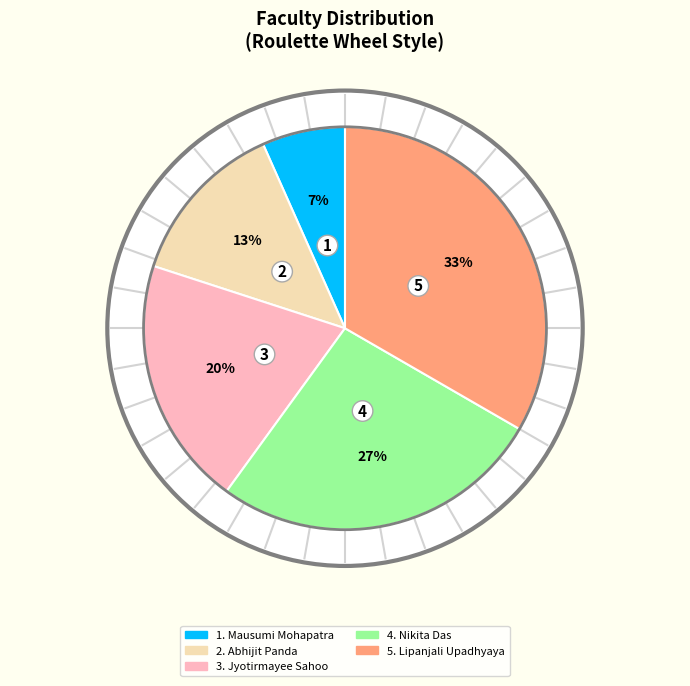

True or false: Abhijit Panda accounts for 28% of the total.

False